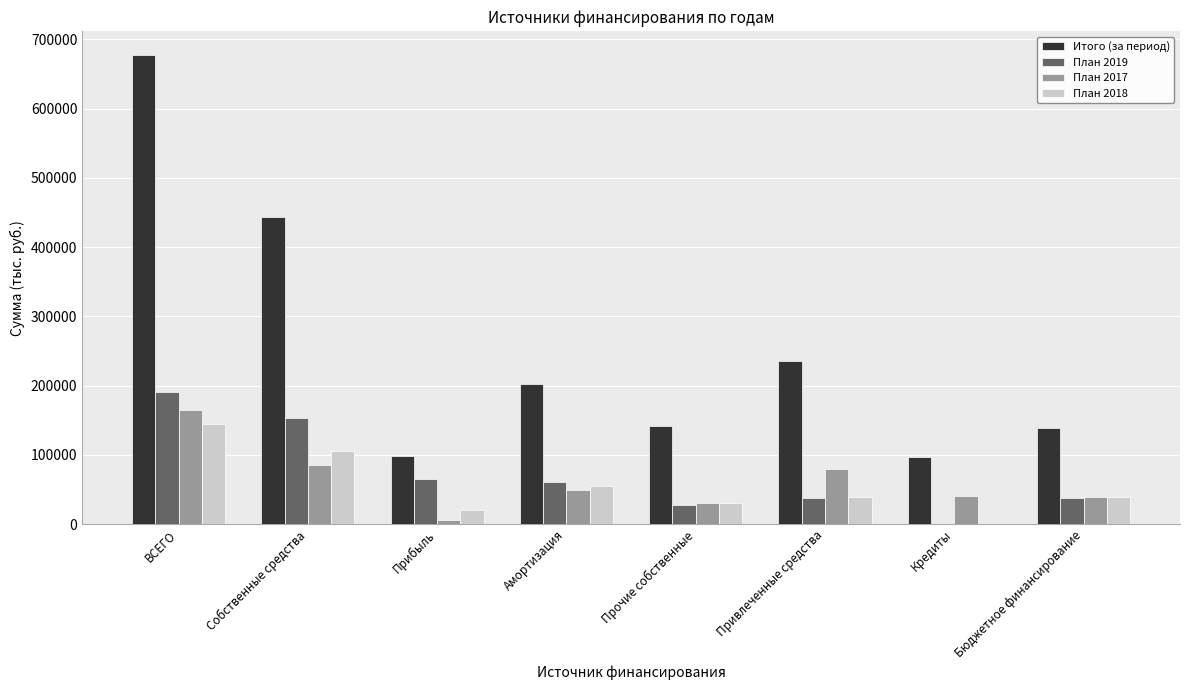

Count the number of categories in the chart.

8